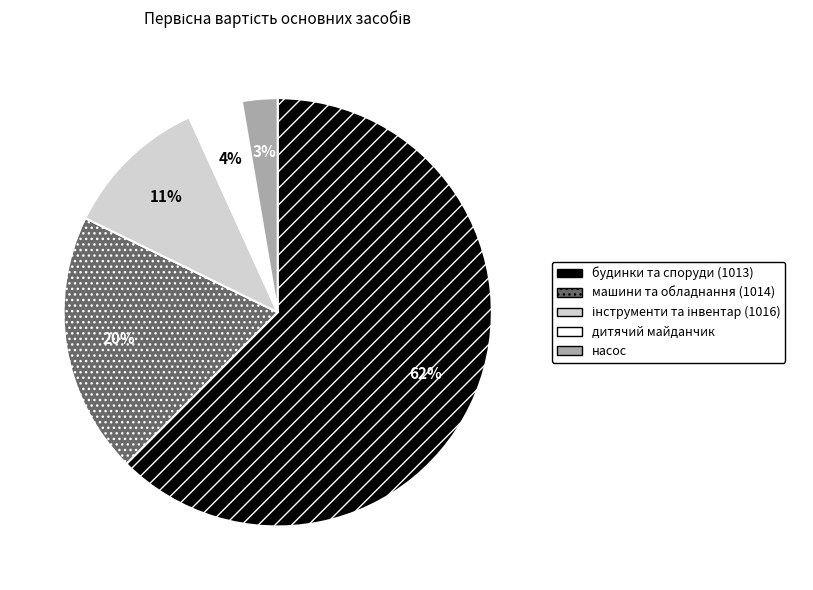

Is the sum of дитячий майданчик and машини та обладнання (1014) greater than half?

No